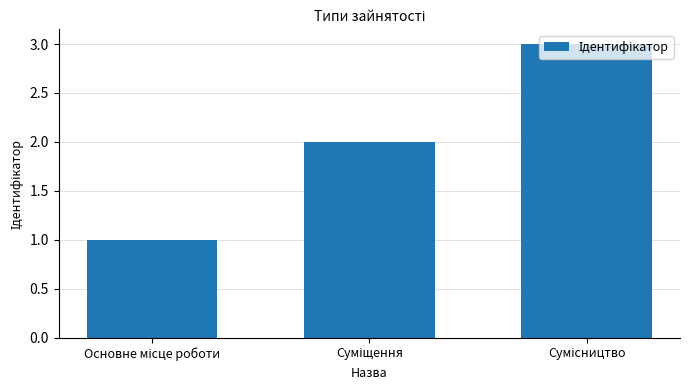

What is the maximum value shown in the chart?

3